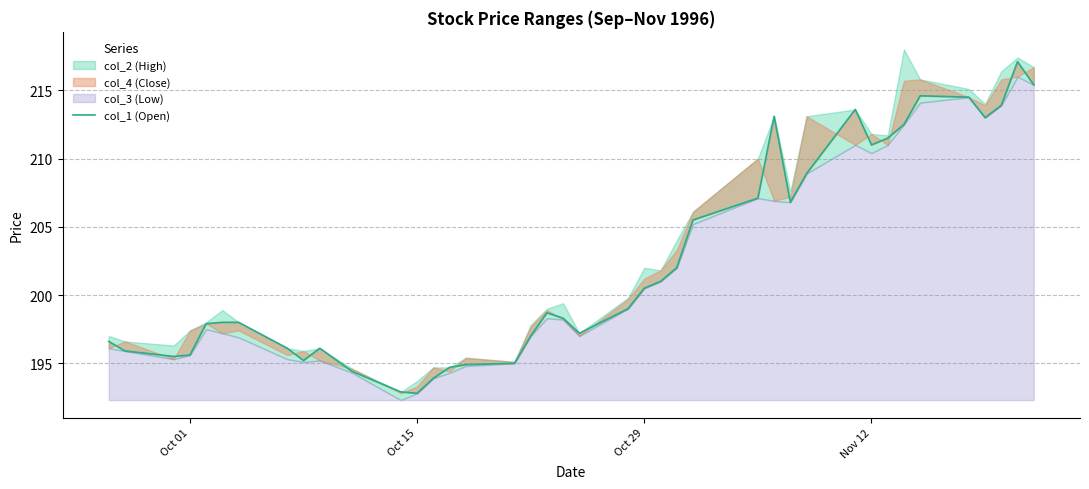

What is the difference between the second highest and second lowest values?

22.5